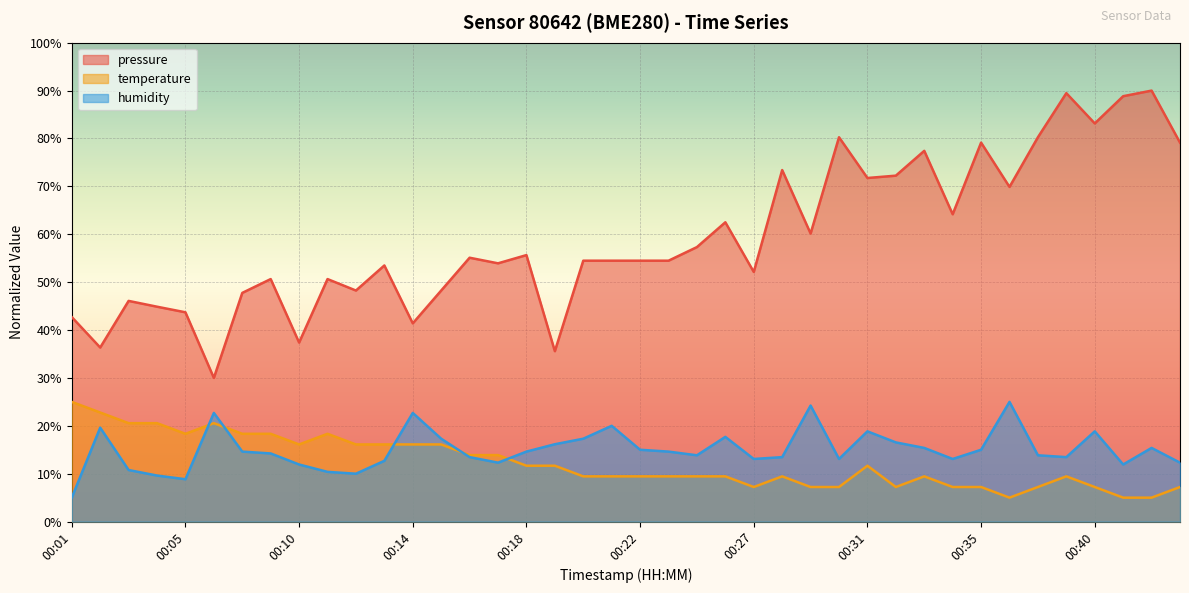

List the labels in order of pressure value, smallest first.

00:06, 00:19, 00:02, 00:10, 00:14, 00:01, 00:05, 00:04, 00:03, 00:07, 00:12, 00:15, 00:08, 00:11, 00:27, 00:13, 00:17, 00:20, 00:21, 00:22, 00:23, 00:16, 00:18, 00:25, 00:29, 00:26, 00:34, 00:37, 00:31, 00:32, 00:28, 00:33, 00:35, 00:43, 00:30, 00:38, 00:40, 00:41, 00:39, 00:42